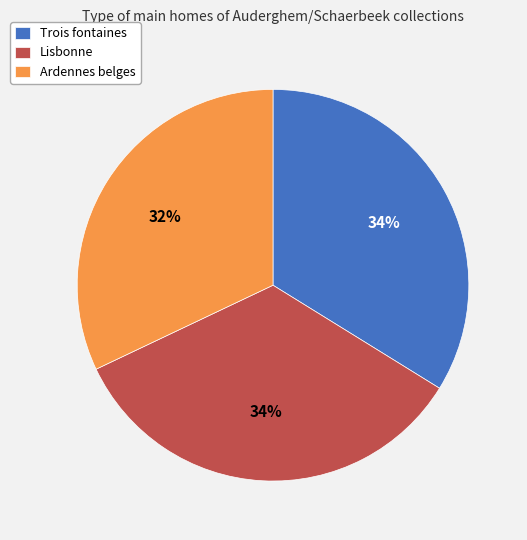

What is the smallest slice in the pie chart?

Ardennes belges